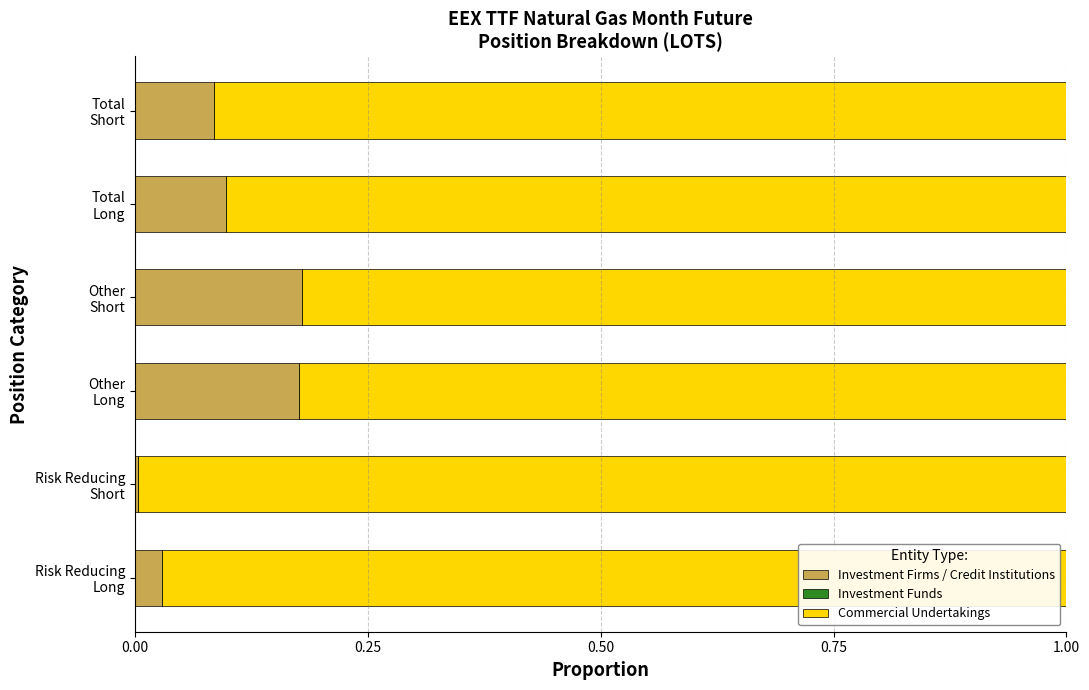

How many categories are shown in the chart?

6